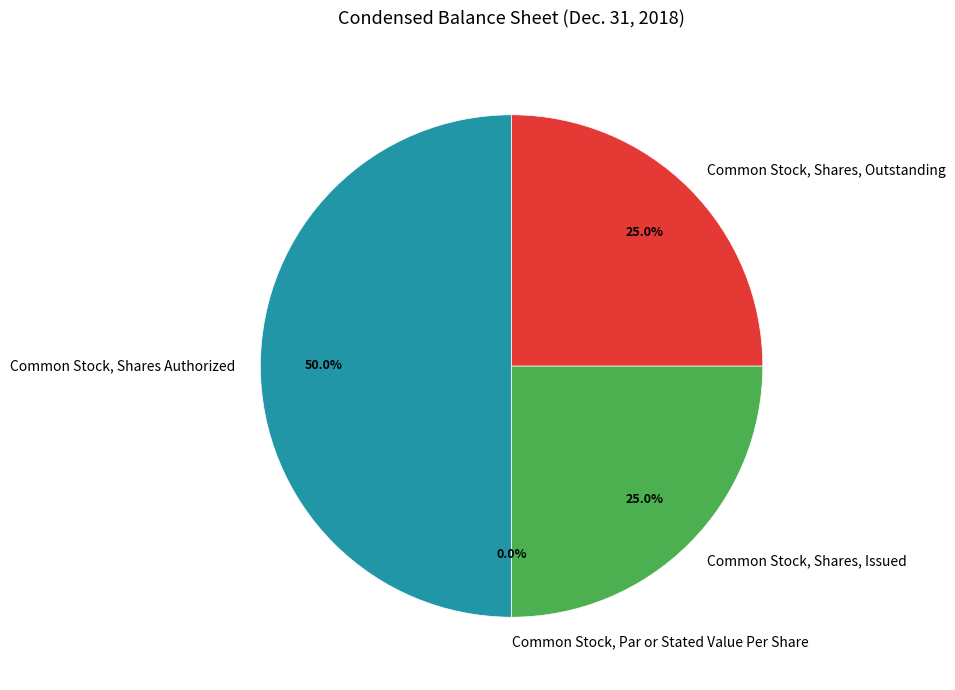

How much of the chart is everything except Common Stock, Shares, Issued?

75.0%